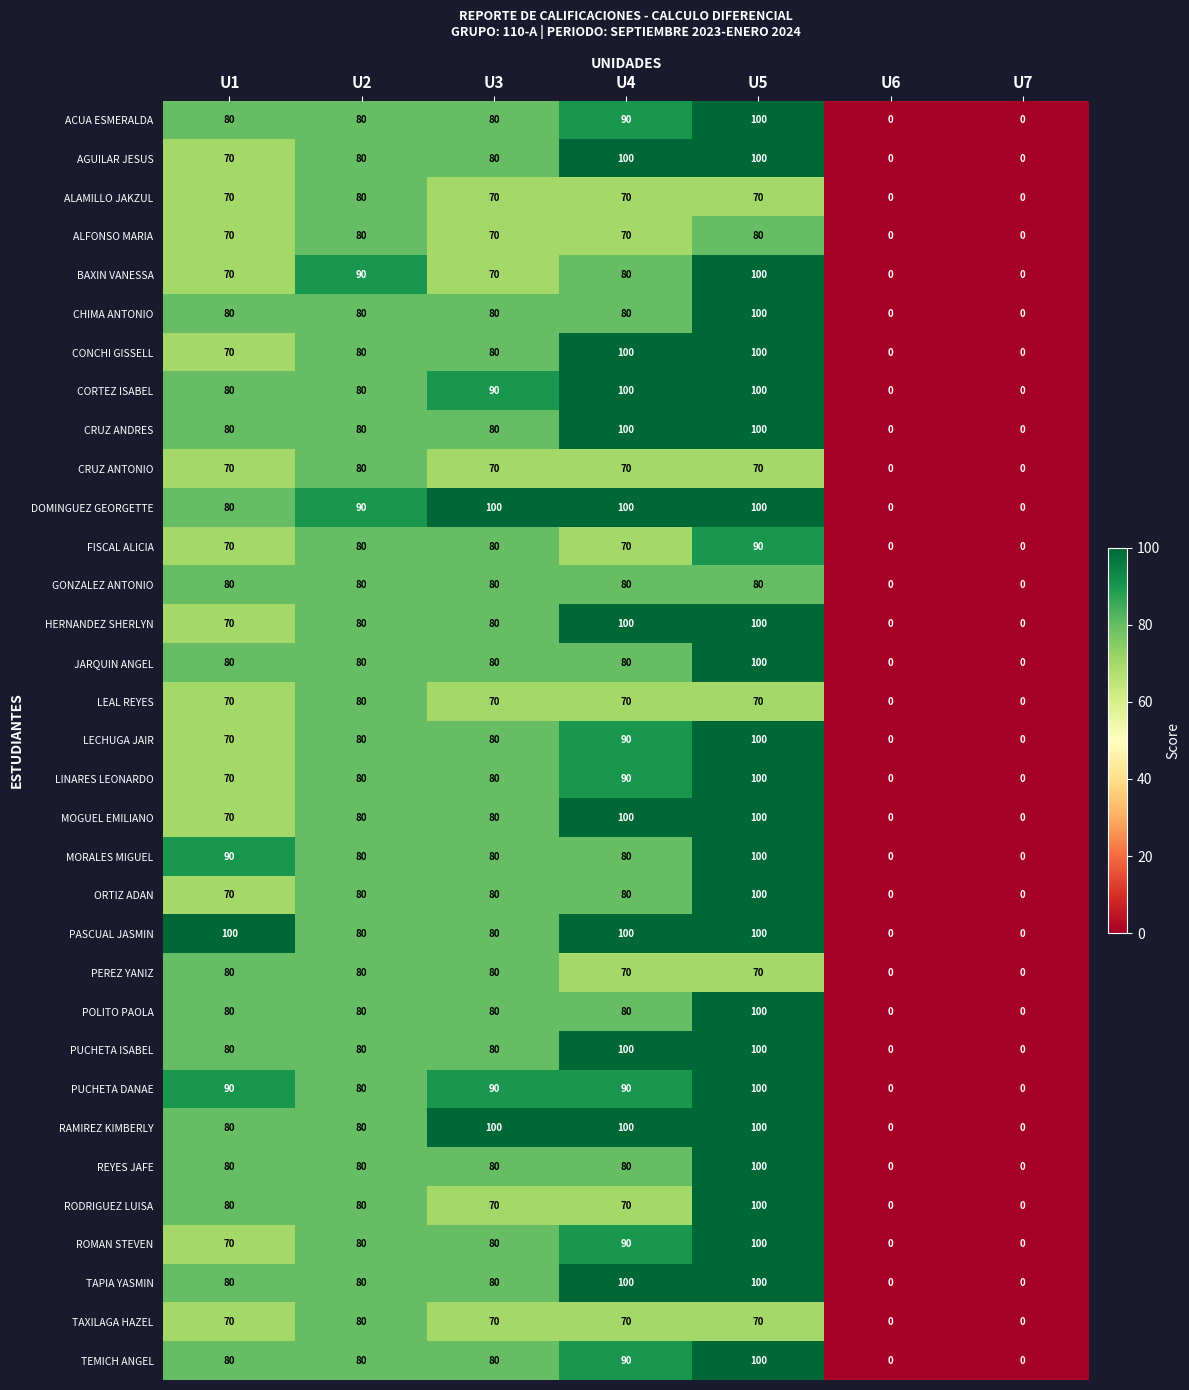

At how many categories does at least one series exceed 8?

5